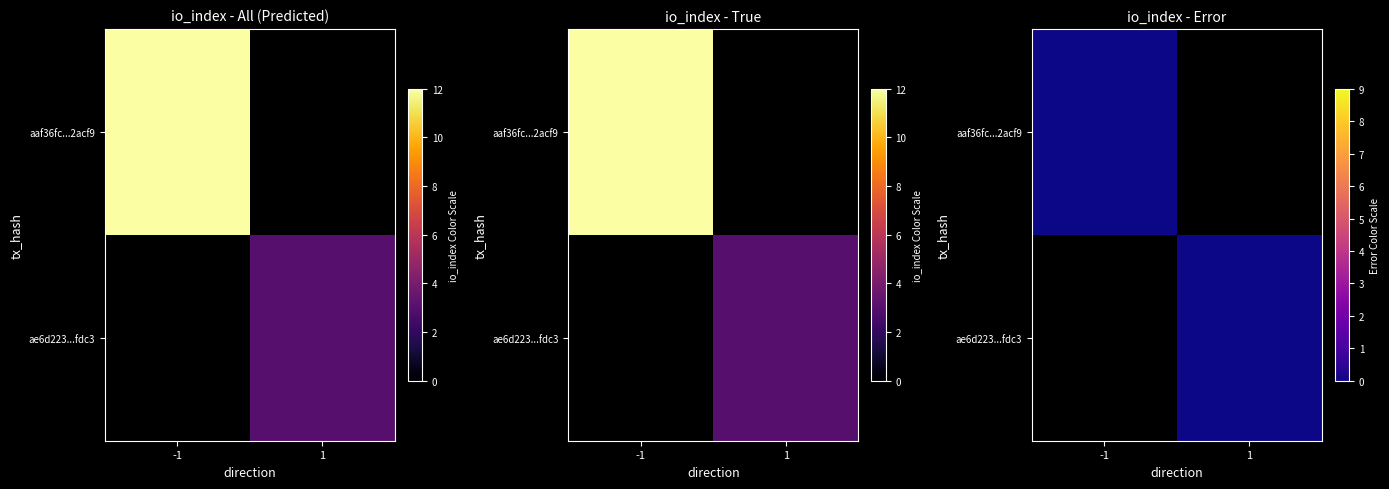

Reading left to right, what are all the values shown in this chart?

aaf36fc423c85de3ce52c9ed2bec58fe3a2acf9: 0=-1	1=12
ae6d2236fc348a1fad3876b6e44ddad0293fdc3: 0=1	1=3